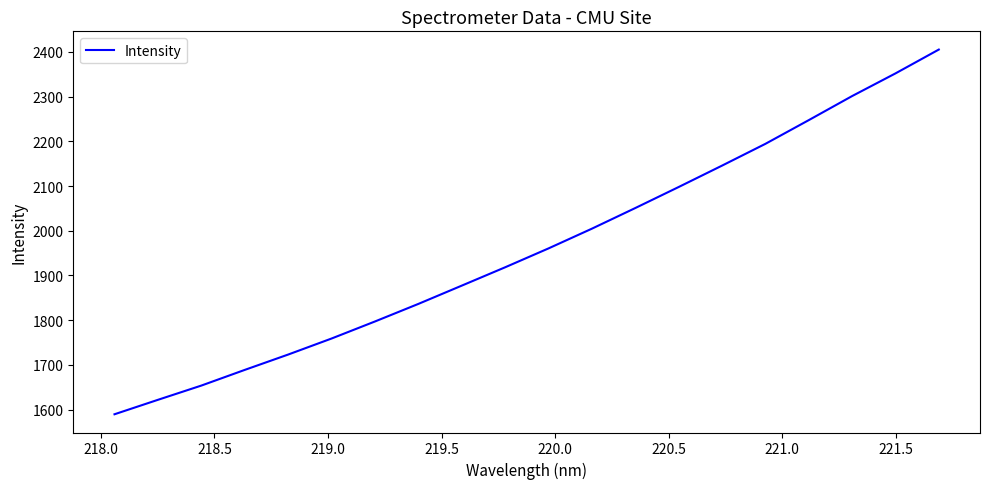

How many lines are shown in the chart?

1